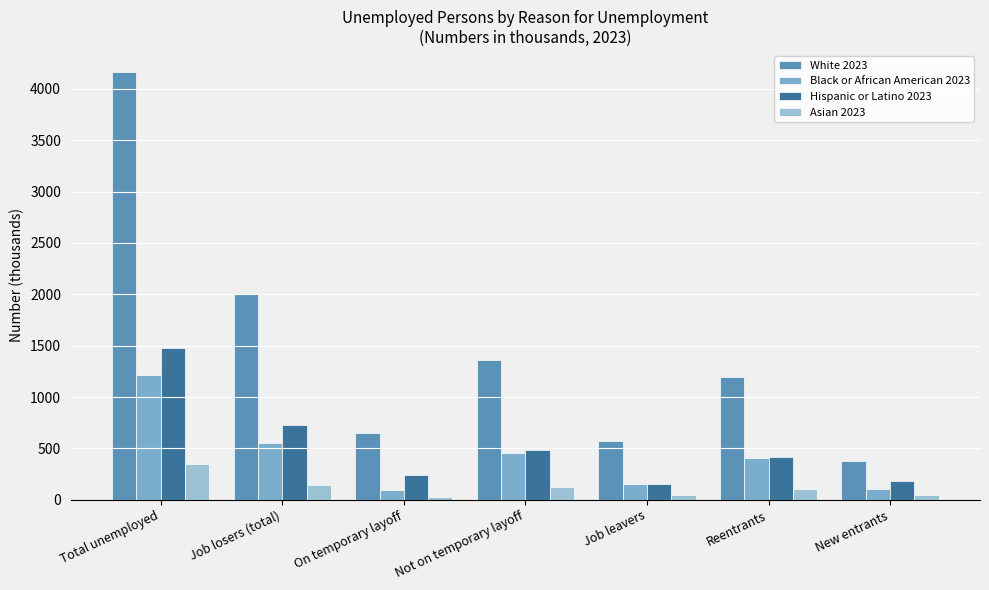

What is the label of the 3rd bar from the right?

Job leavers